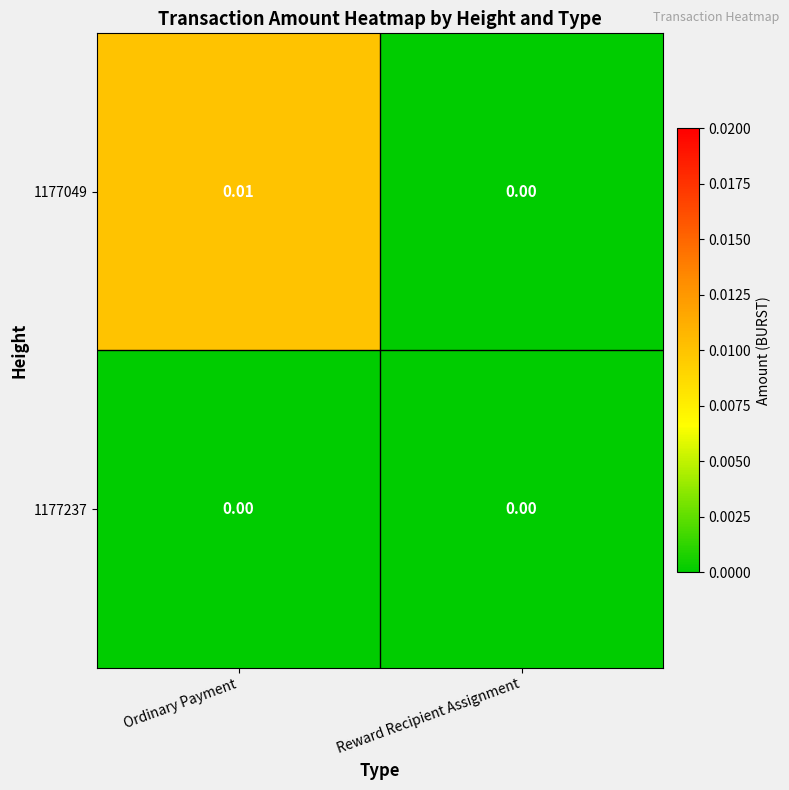

How many categories are shown in the chart?

2